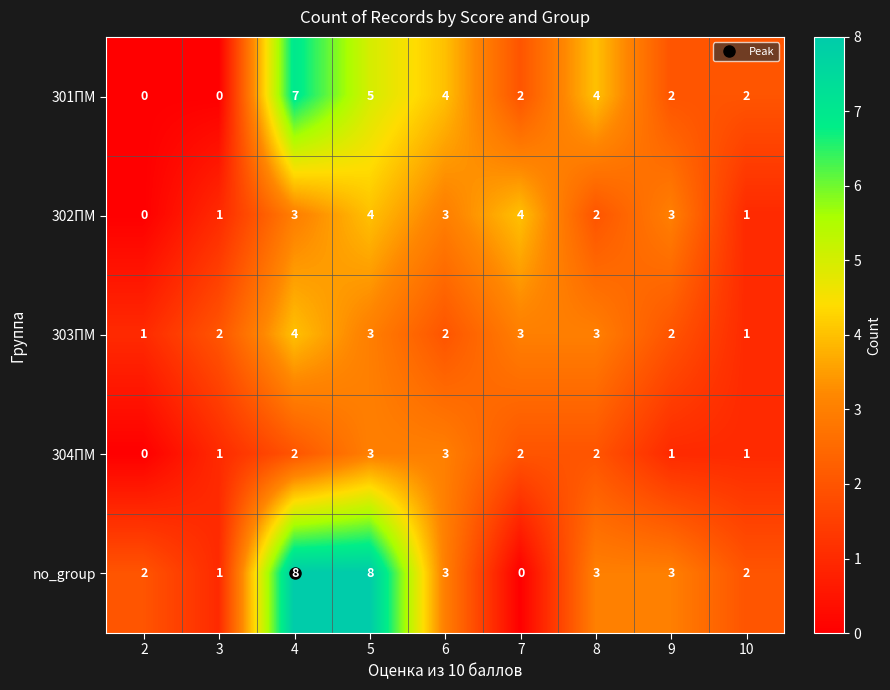

Which series has the largest range (max minus min)?

no_group